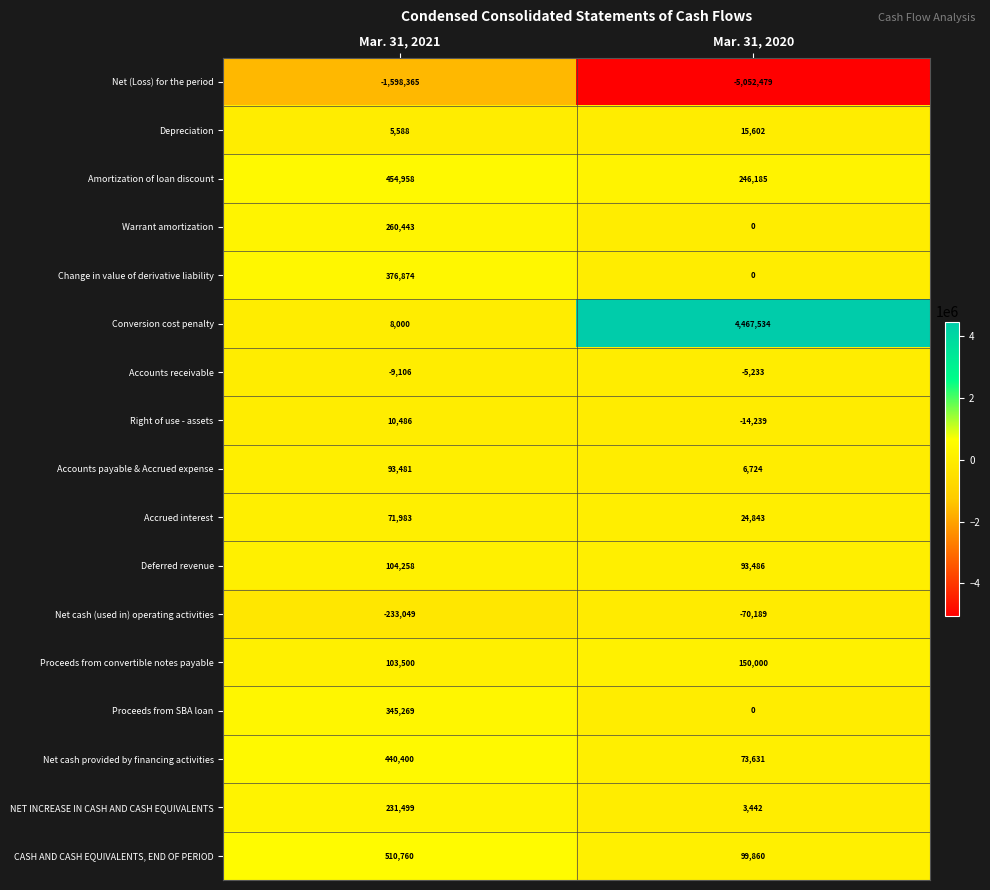

At which category does the chart reach its minimum across all series?

Mar. 31, 2020